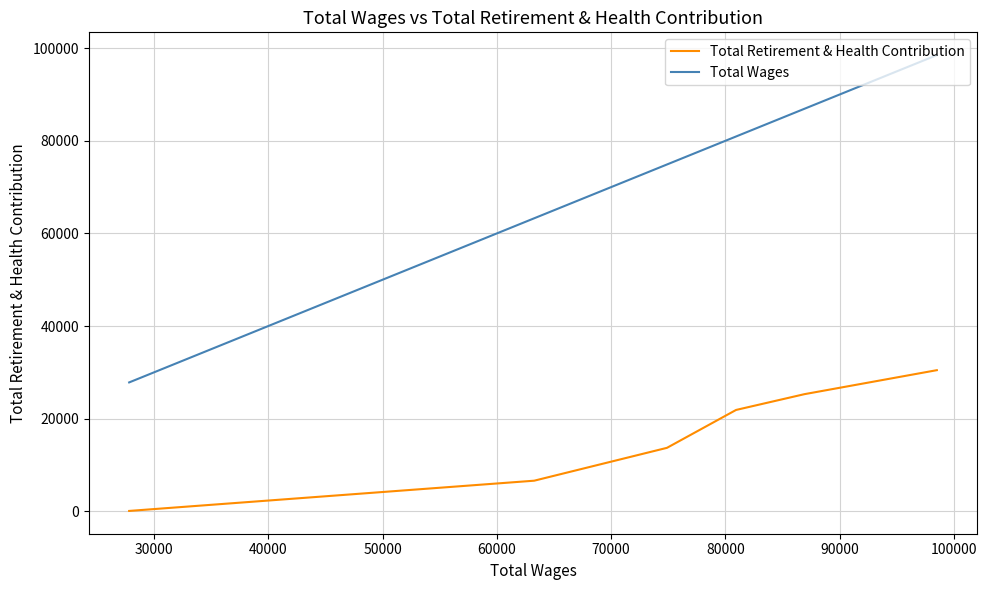

True or false: Total Wages and Total Retirement & Health Contribution intersect in this chart.

False